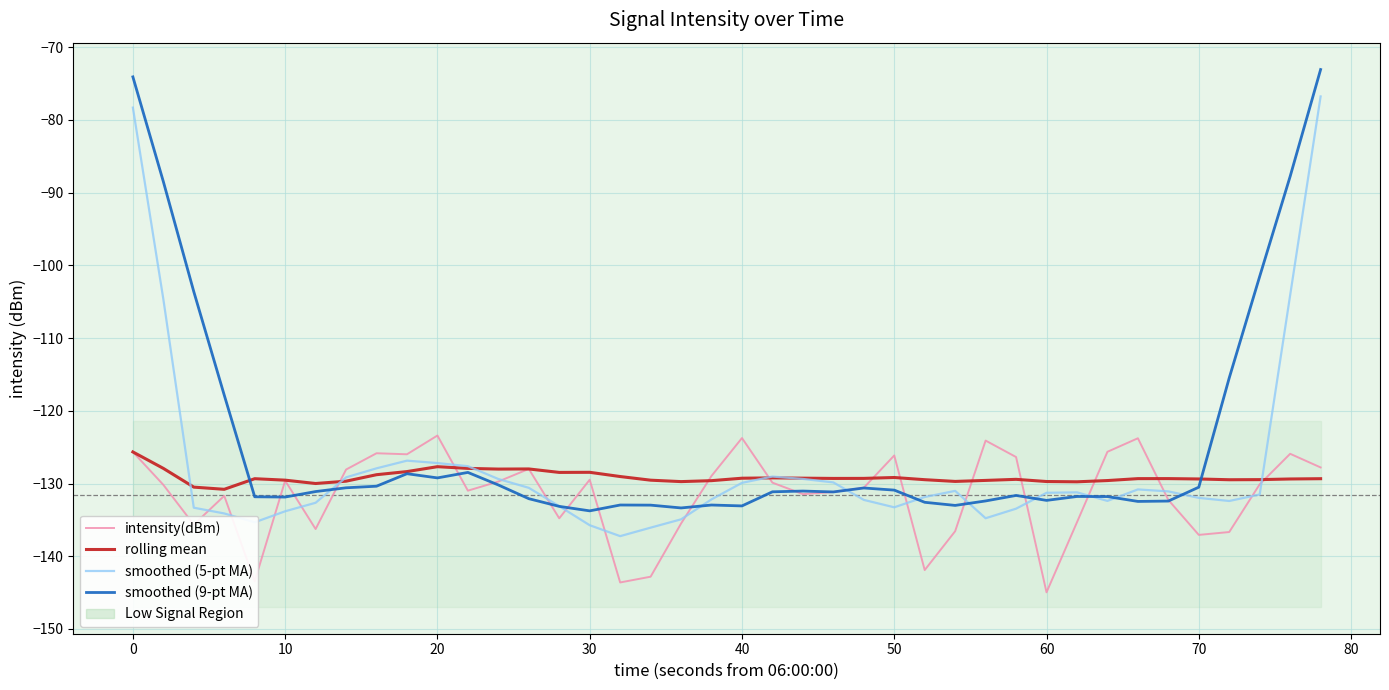

The intensity(dBm) series shows -168.4 at 39. True or false?

False